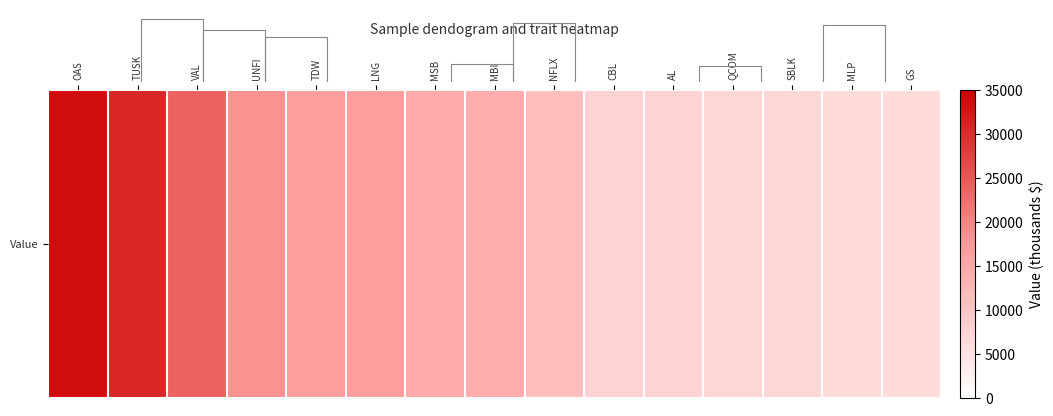

Count the number of data series in this chart.

1